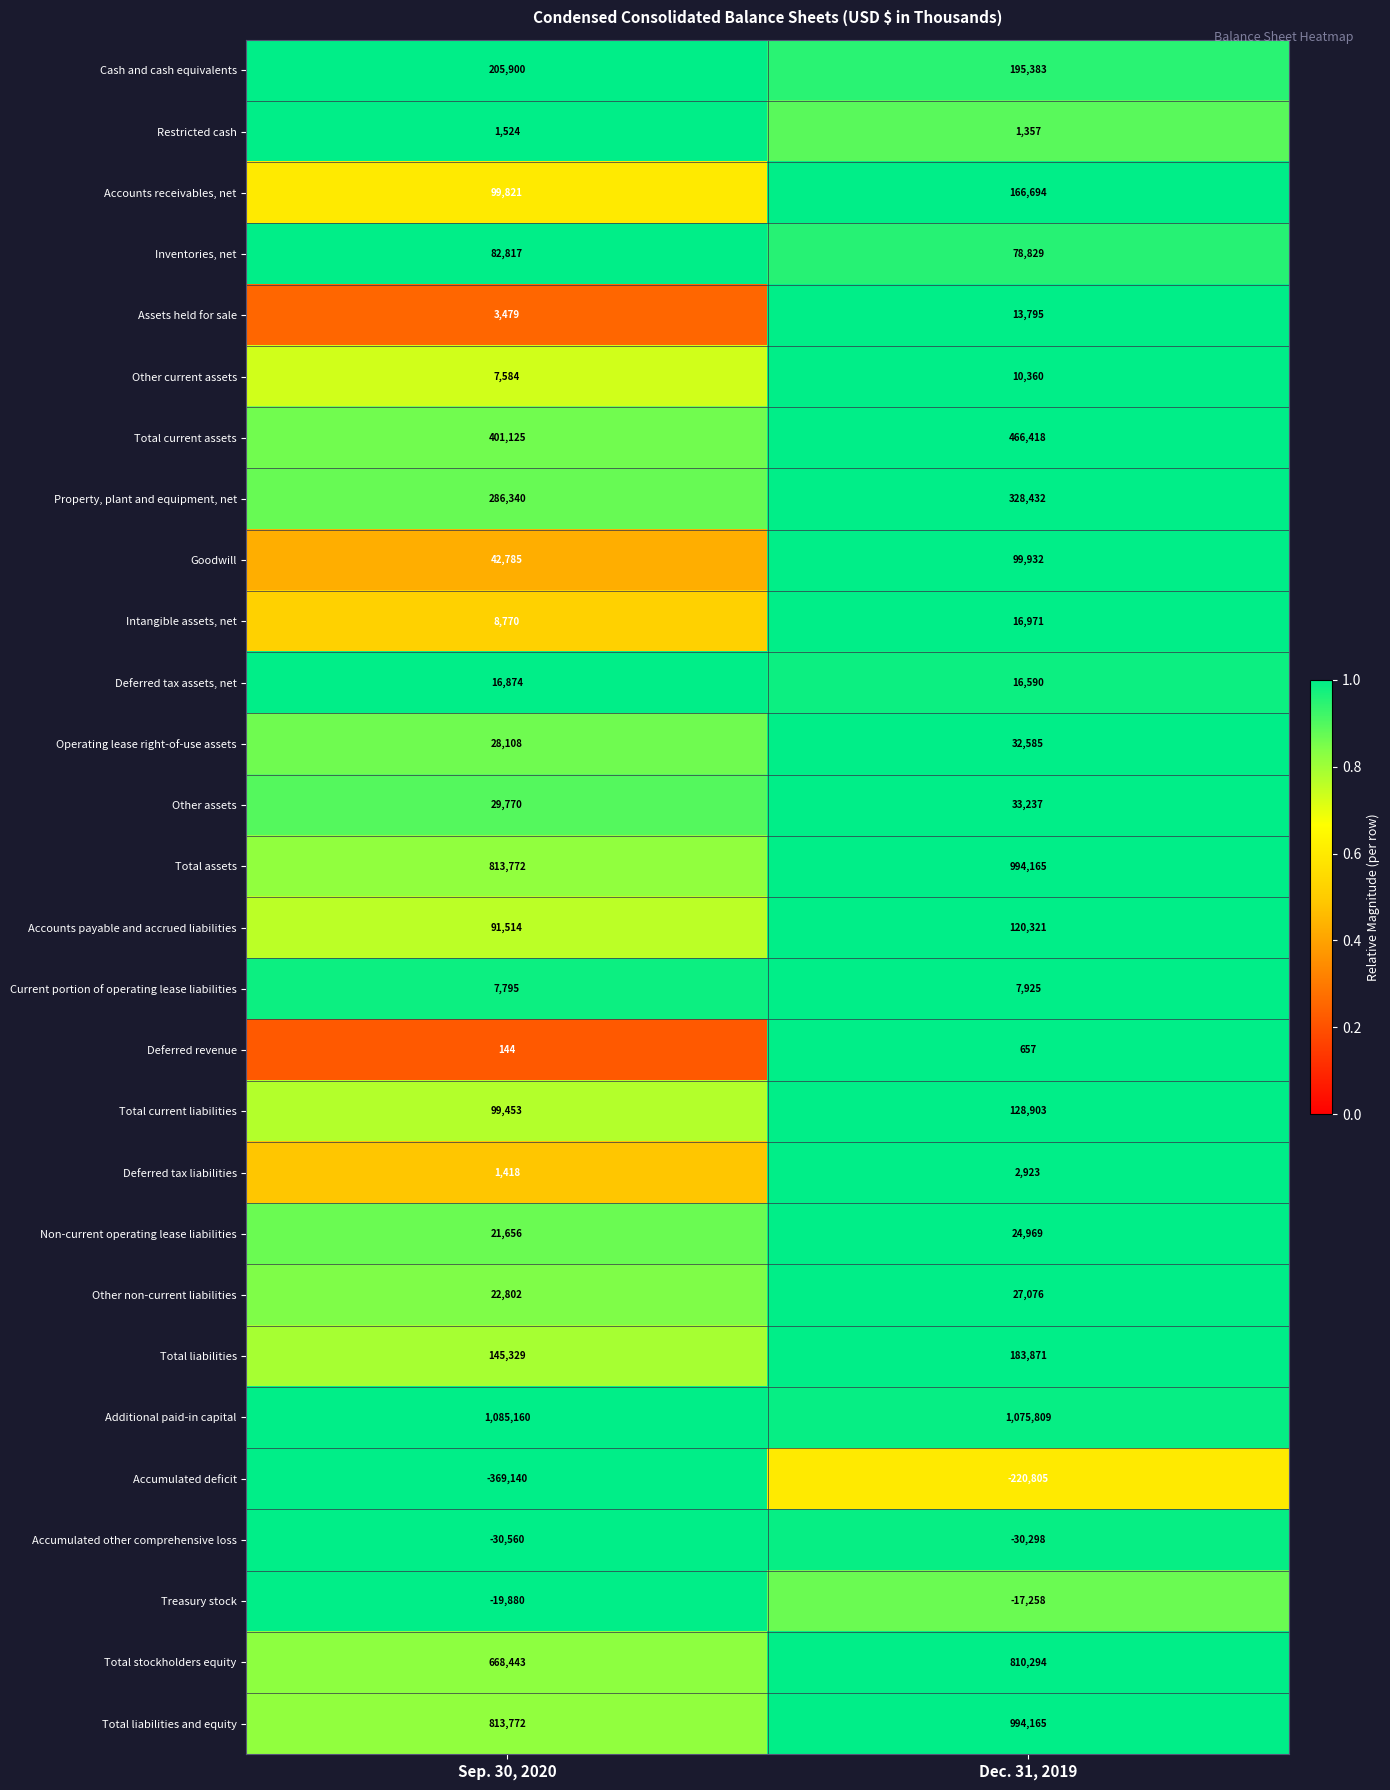

Count the number of categories in the chart.

2